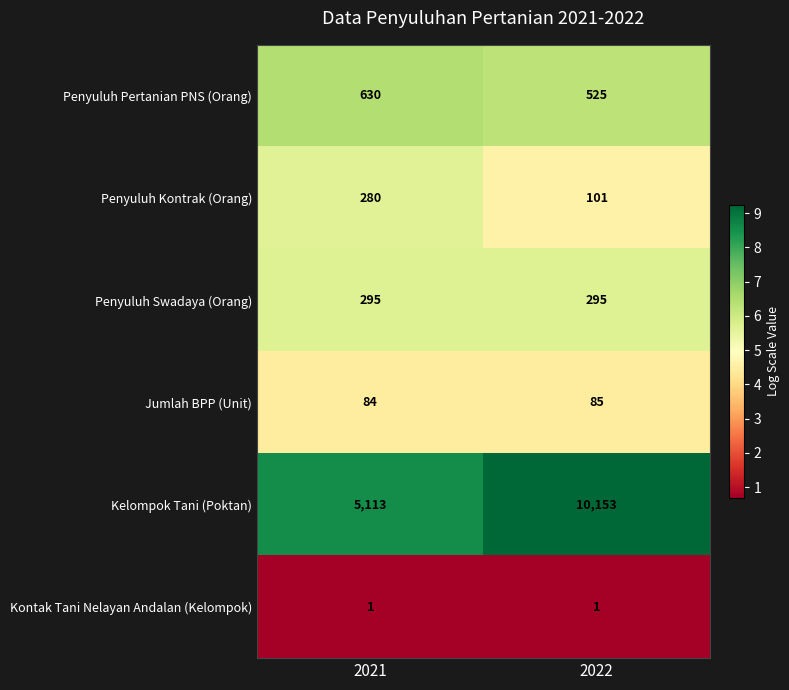

What is the total value across all series at 2021?

6403